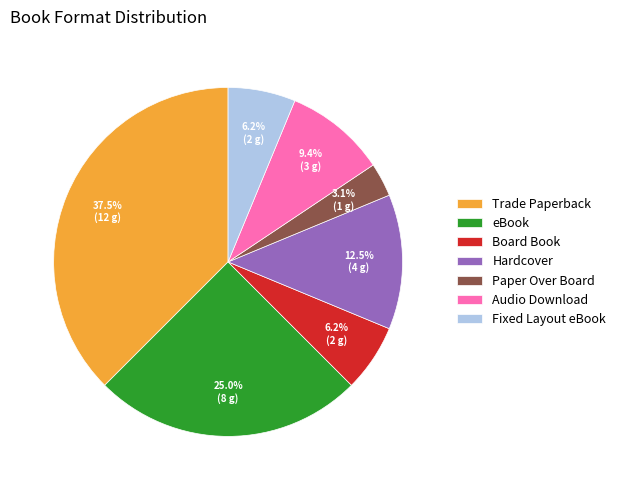

How much of the chart is everything except Audio Download?

90.6%